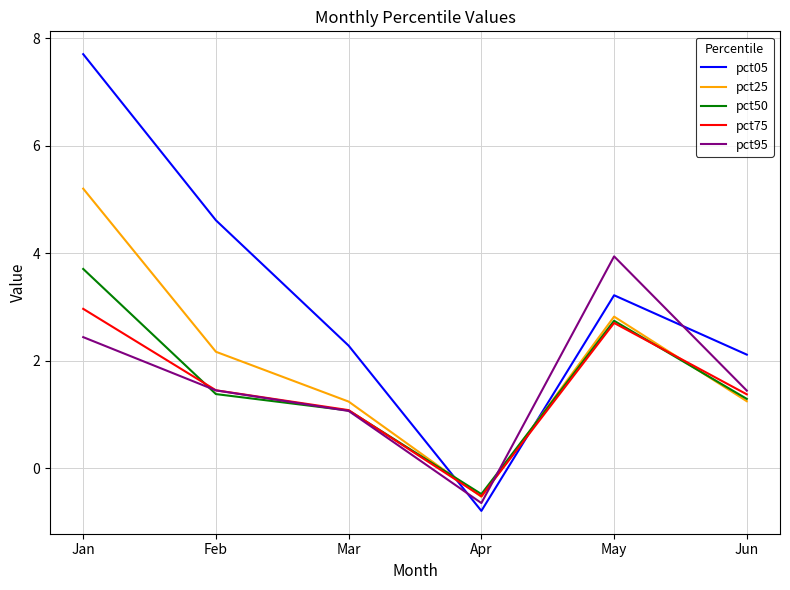

At how many categories does at least one series exceed 0?

5